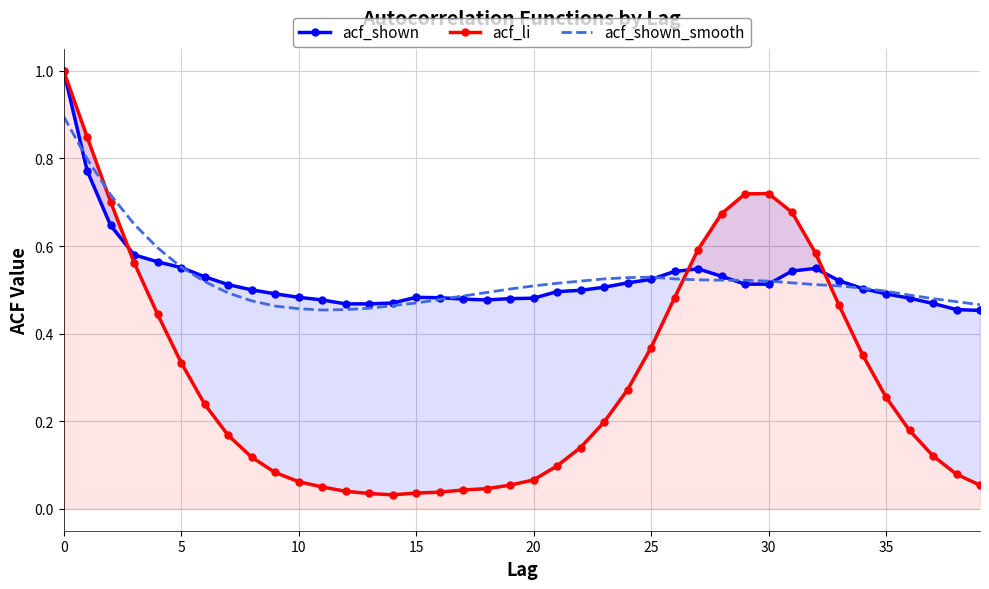

Which series changed the most between 9 and 34?

acf_li